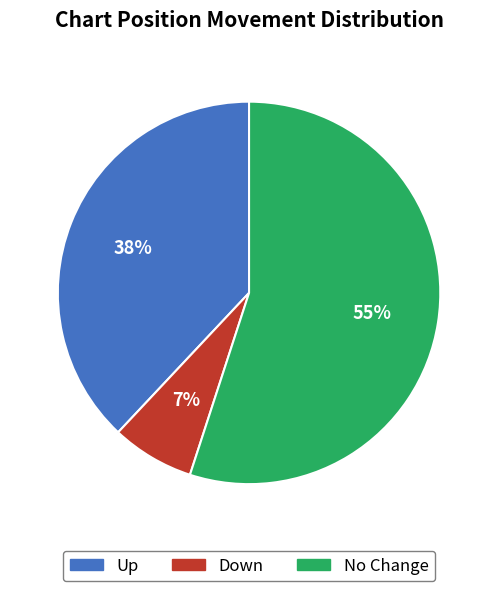

To the nearest percent, what is the average slice percentage?

33%